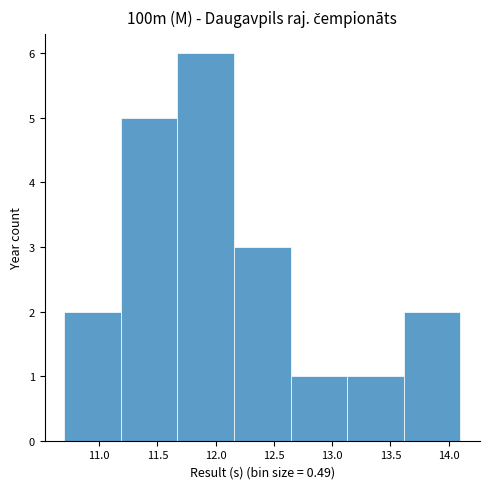

Reading left to right, transcribe this chart: for each bar, give the range it covers on the x-axis and its height. Neither the bar edges nor the heights are printed on the chart, so give them approximately, as read against the axes.

10.70 to 11.20: 2
11.20 to 11.65: 5
11.65 to 12.15: 6
12.15 to 12.65: 3
12.65 to 13.15: 1
13.15 to 13.60: 1
13.60 to 14.10: 2